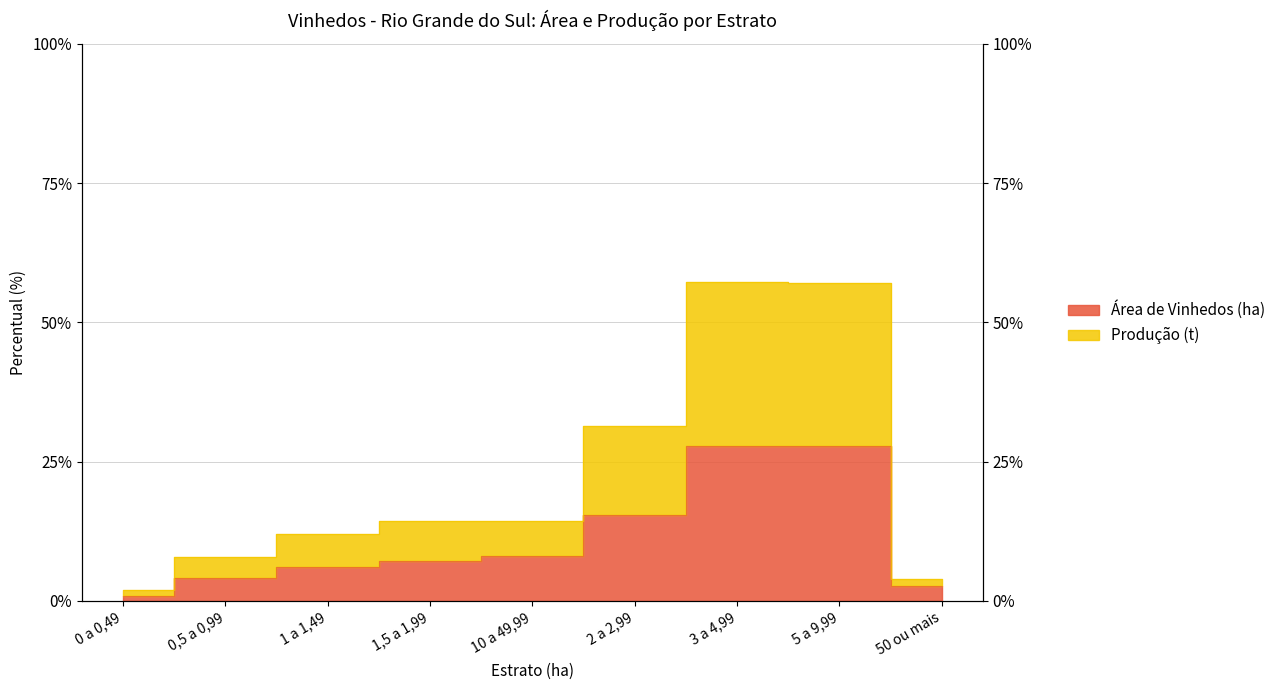

List the series in order of their overall mean, highest first.

Produção (t), Área de Vinhedos (ha)